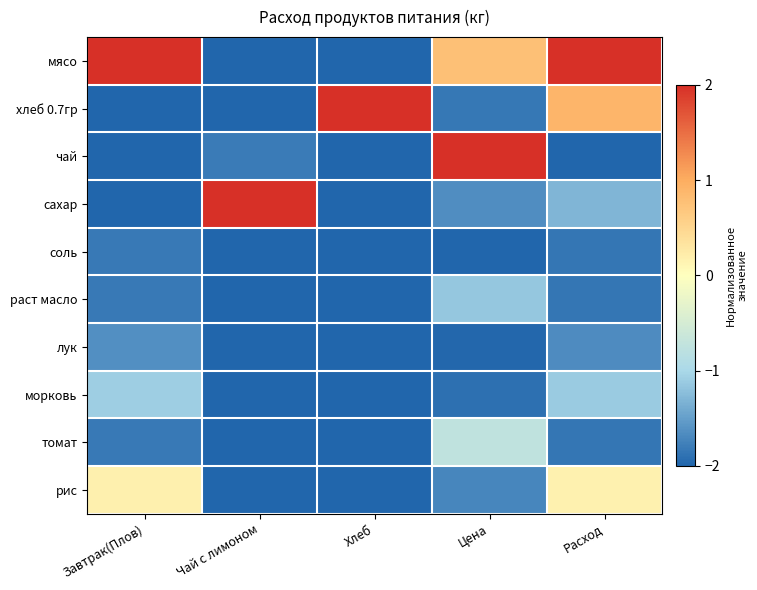

Reading left to right, what are all the values shown in this chart?

мясо: Завтрак(Плов)=2.0	Чай с лимоном=-2.0	Хлеб=-2.0	Цена=0.8	Расход=2.0
хлеб 0.7гр: Завтрак(Плов)=-2.0	Чай с лимоном=-2.0	Хлеб=2.0	Цена=-1.8	Расход=0.9
чай: Завтрак(Плов)=-2.0	Чай с лимоном=-1.8	Хлеб=-2.0	Цена=2.0	Расход=-2.0
сахар: Завтрак(Плов)=-2.0	Чай с лимоном=2.0	Хлеб=-2.0	Цена=-1.6	Расход=-1.3
соль: Завтрак(Плов)=-1.8	Чай с лимоном=-2.0	Хлеб=-2.0	Цена=-2.0	Расход=-1.9
раст масло: Завтрак(Плов)=-1.8	Чай с лимоном=-2.0	Хлеб=-2.0	Цена=-1.2	Расход=-1.9
лук: Завтрак(Плов)=-1.6	Чай с лимоном=-2.0	Хлеб=-2.0	Цена=-2.0	Расход=-1.7
морковь: Завтрак(Плов)=-1.1	Чай с лимоном=-2.0	Хлеб=-2.0	Цена=-1.9	Расход=-1.1
томат: Завтрак(Плов)=-1.8	Чай с лимоном=-2.0	Хлеб=-2.0	Цена=-0.8	Расход=-1.9
рис: Завтрак(Плов)=0.2	Чай с лимоном=-2.0	Хлеб=-2.0	Цена=-1.7	Расход=0.2